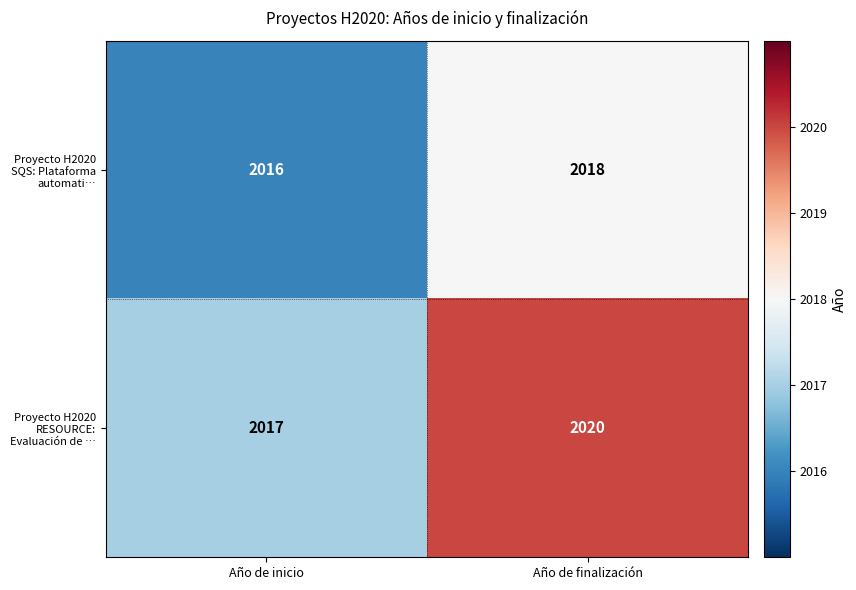

What is the sum of the Proyecto H2020 RESOURCE: Evaluación de … values at Año de inicio and Año de finalización?

4037